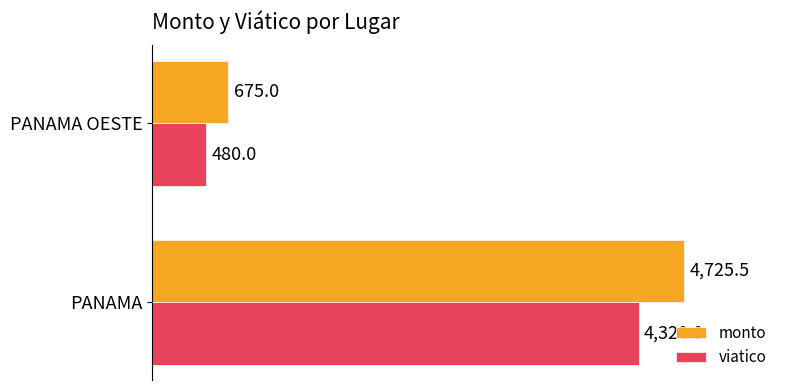

What is the highest value of the monto series?

4725.5